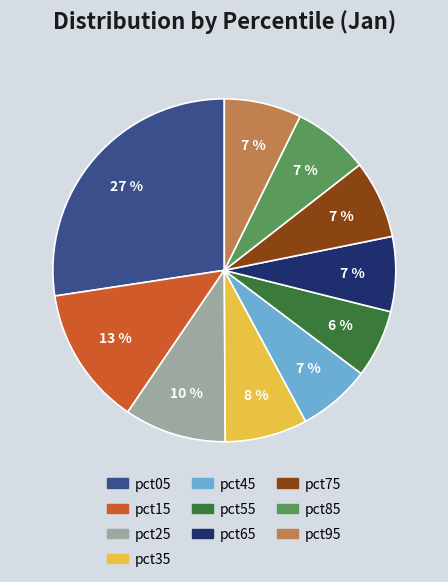

Count the number of slices in the pie.

10